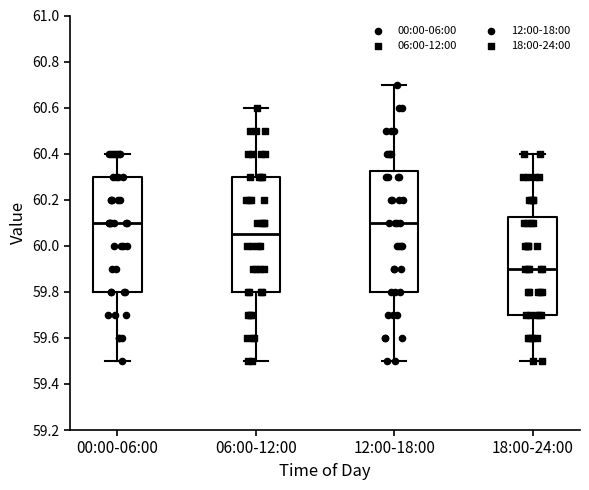

Reading left to right, transcribe this box plot: for each box, give where its median line is, the range the box spans, and where its two whiskers end, as read against the y-axis. The values are not printed on the chart, so give them approximately, as read against the axis.

00:00-06:00: median 60.10, box 59.80 to 60.30, whiskers 59.50 to 60.40
06:00-12:00: median 60.06, box 59.80 to 60.30, whiskers 59.50 to 60.60
12:00-18:00: median 60.10, box 59.80 to 60.32, whiskers 59.50 to 60.70
18:00-24:00: median 59.90, box 59.70 to 60.12, whiskers 59.50 to 60.40